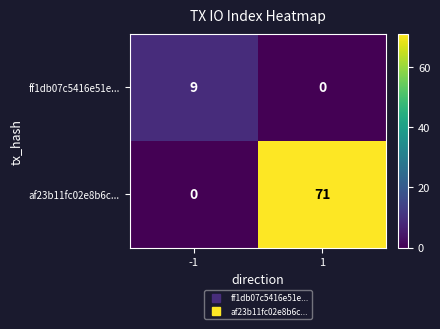

Between -1 and 1, which series saw the biggest shift?

af23b11fc02e8b6c...